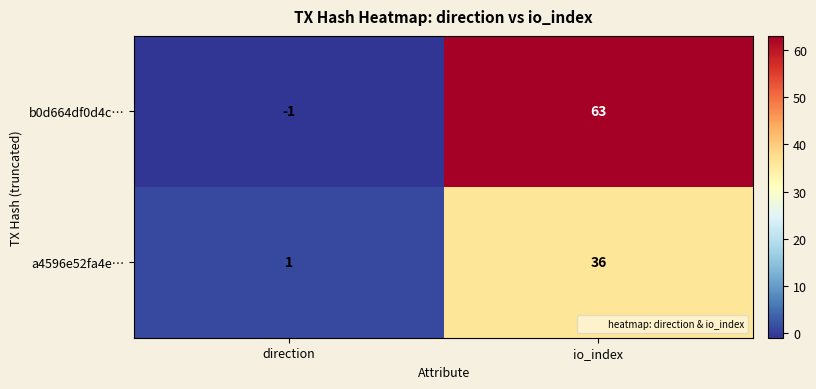

How many data points does each series have?

2